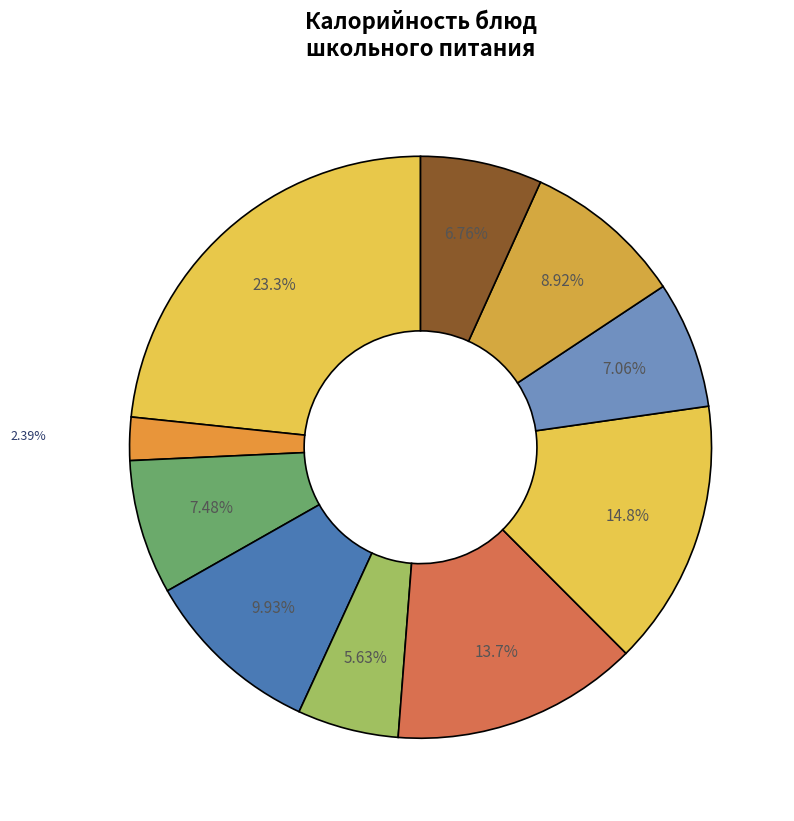

Rank the categories by value from lowest to highest.

Какао с молоком (Завтрак, гор.напиток), Салат Витаминный (Обед, закуска), Хлеб ржаной (Обед, хлеб черн.), Компот из яблок (Обед, напиток), Хлеб пшеничный (Завтрак, хлеб), Хлеб пшеничный (Обед, хлеб бел.), Суп картофельный (Обед, 1 блюдо), Котлета из мяса (Обед, 2 блюдо), Вермишель отварная (Обед, гарнир), Каша молочная (Завтрак, гор.блюдо)